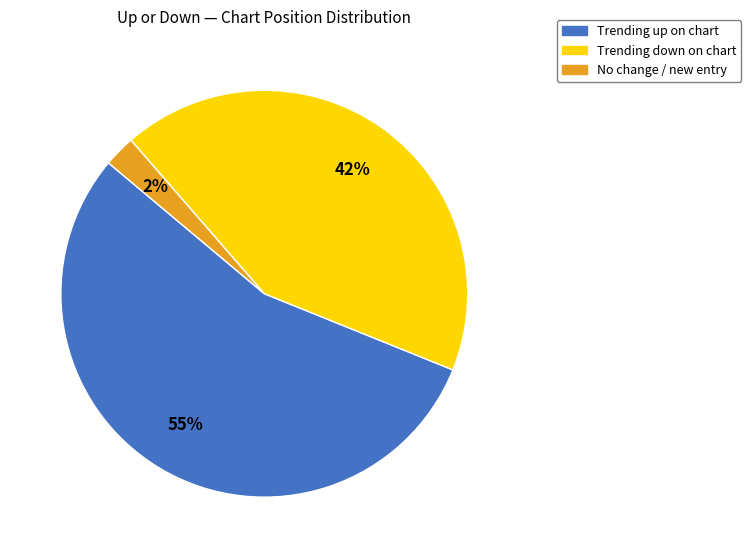

Is there a majority slice in this chart?

Yes